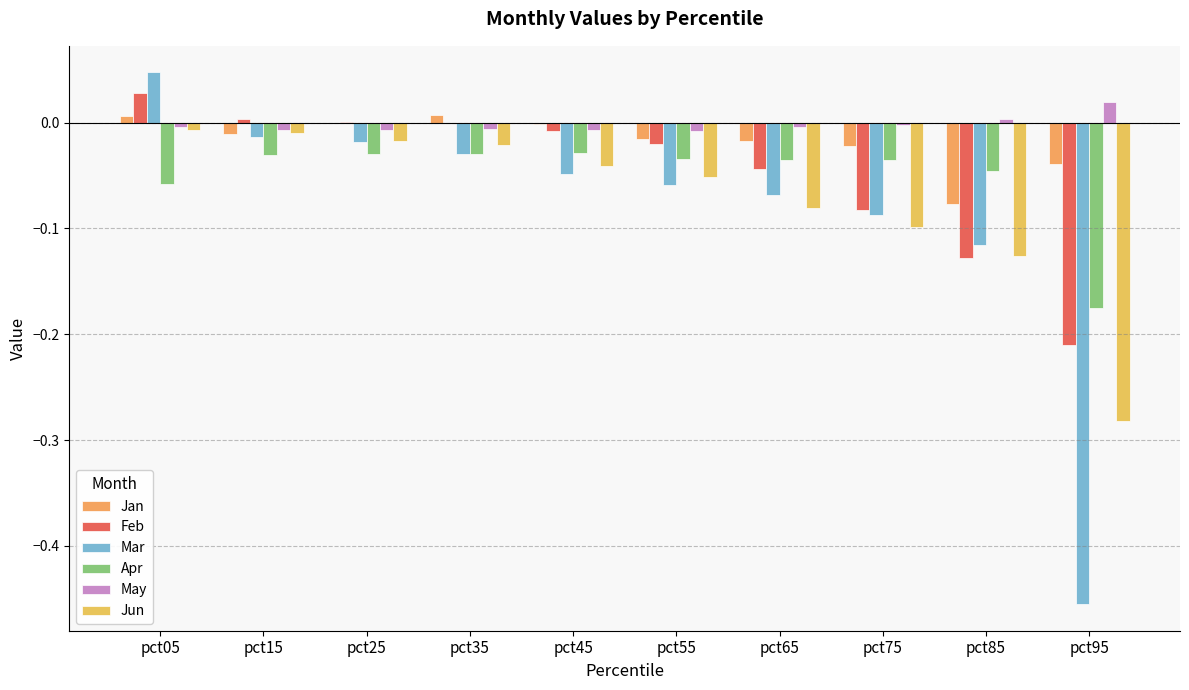

What are all the series names shown in the legend?

Jan, Feb, Mar, Apr, May, Jun